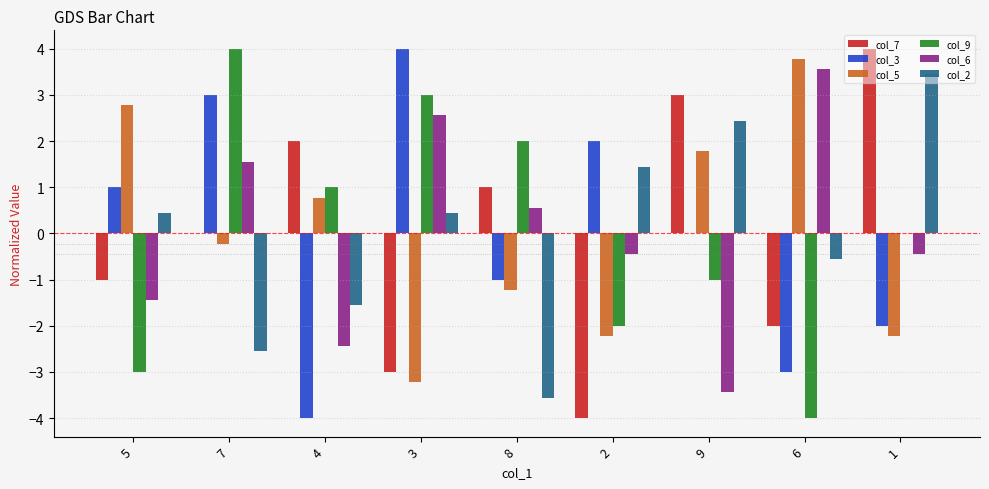

The value of col_9 at 5 is -3.0. True or false?

True